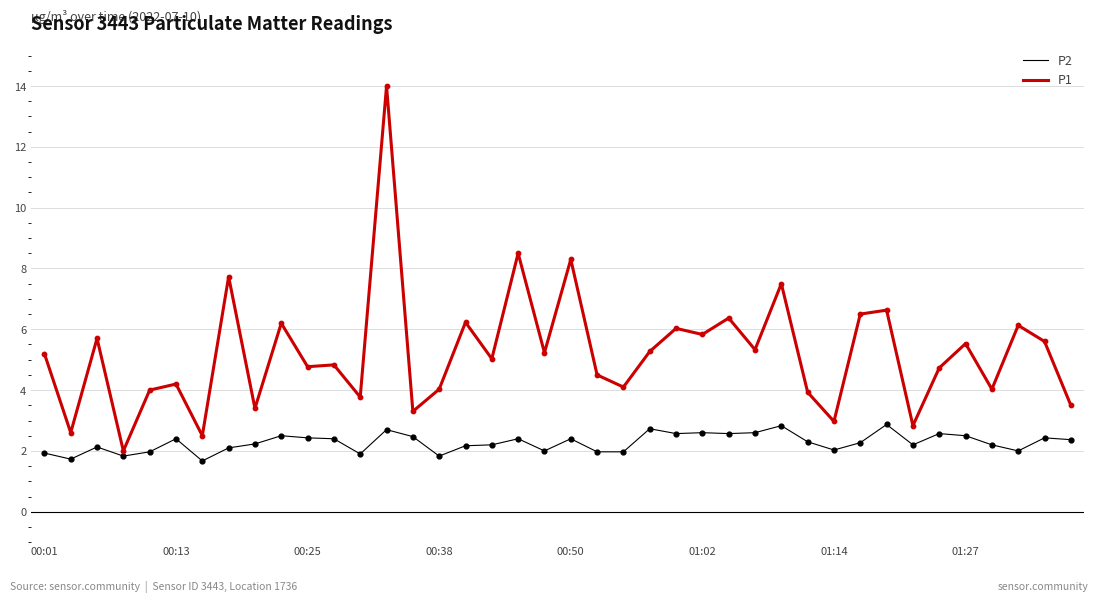

Which series has the largest range (max minus min)?

P1